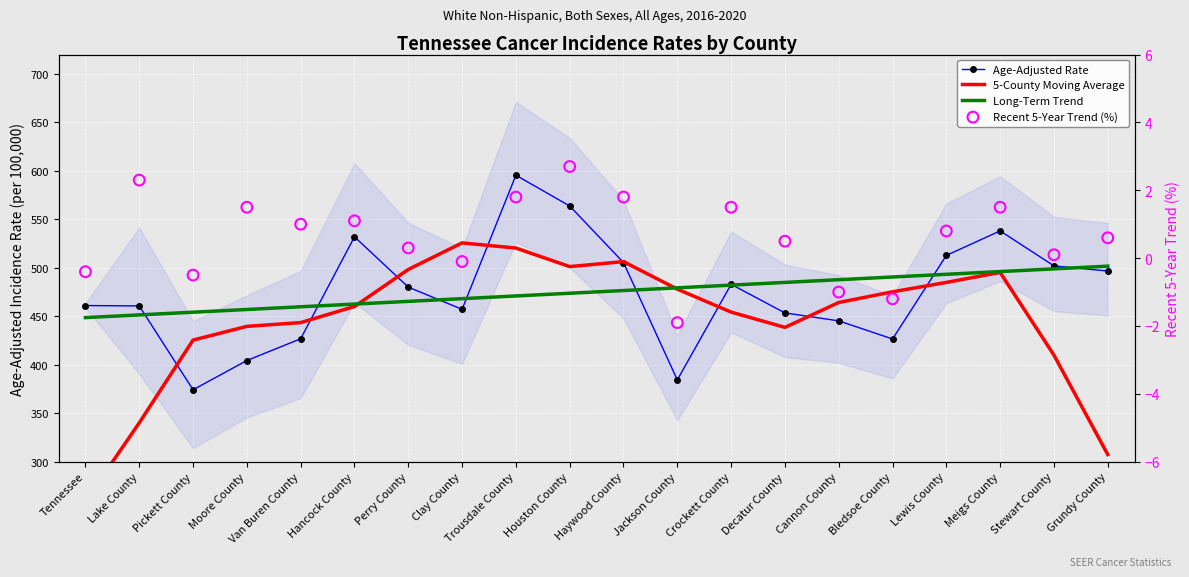

At how many categories does at least one series exceed -1?

20